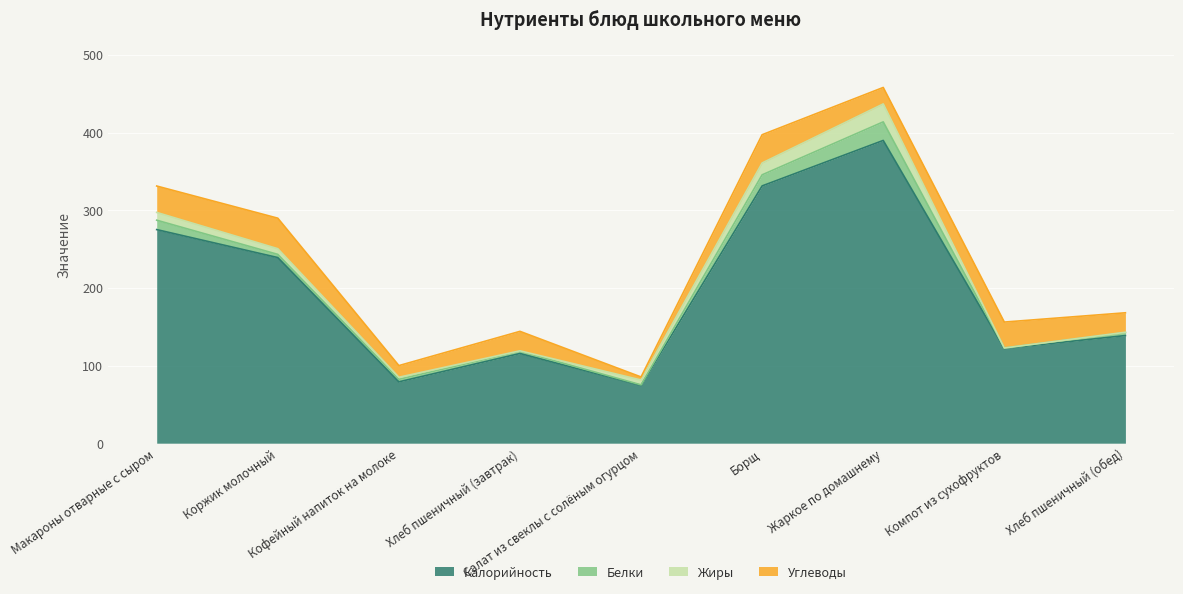

How many data points in Белки are less than 3?

2